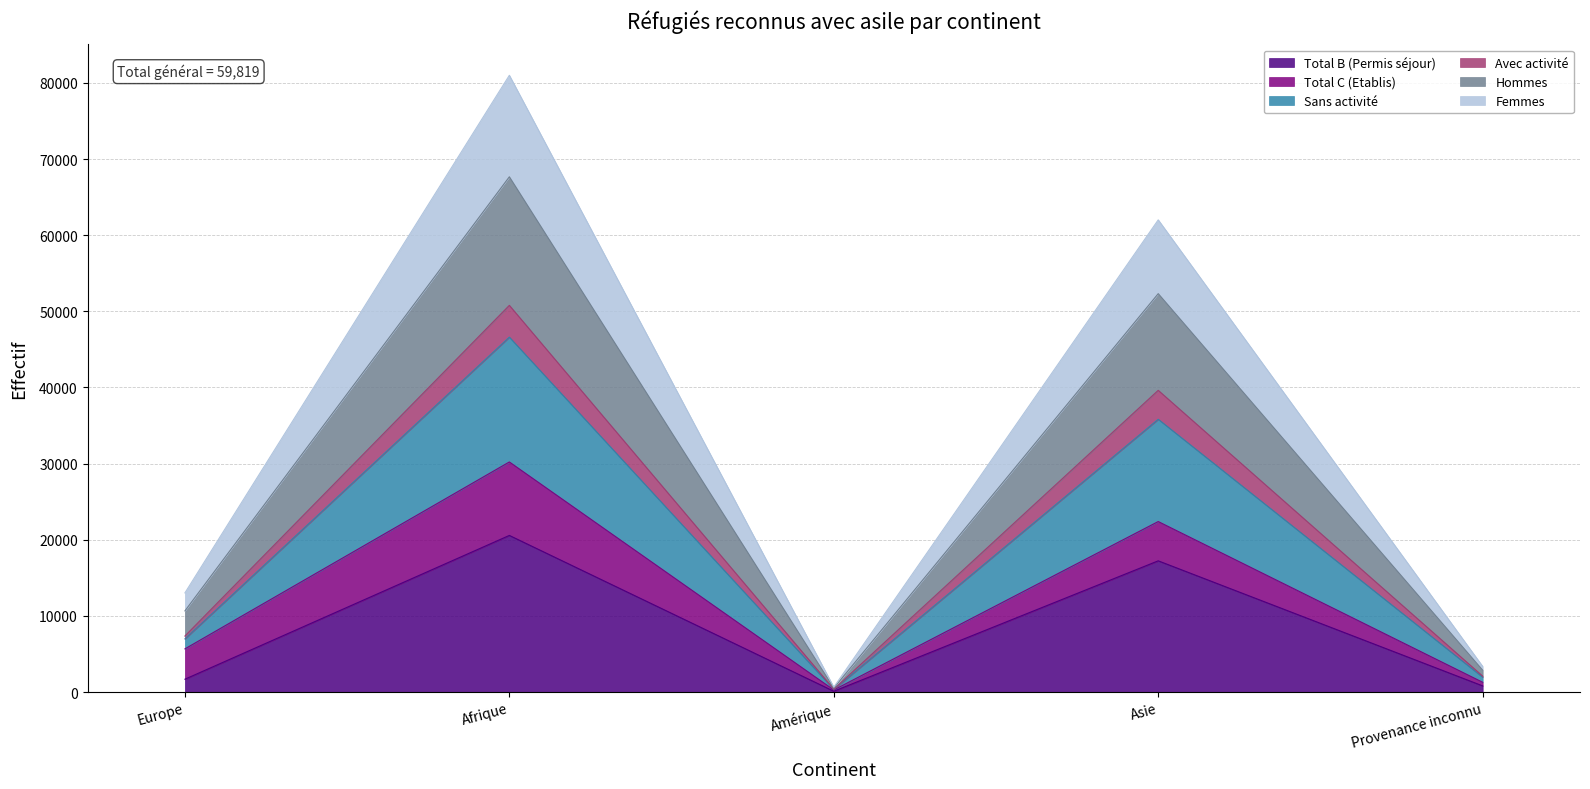

Between Provenance inconnu and Amérique, which is larger?

Provenance inconnu